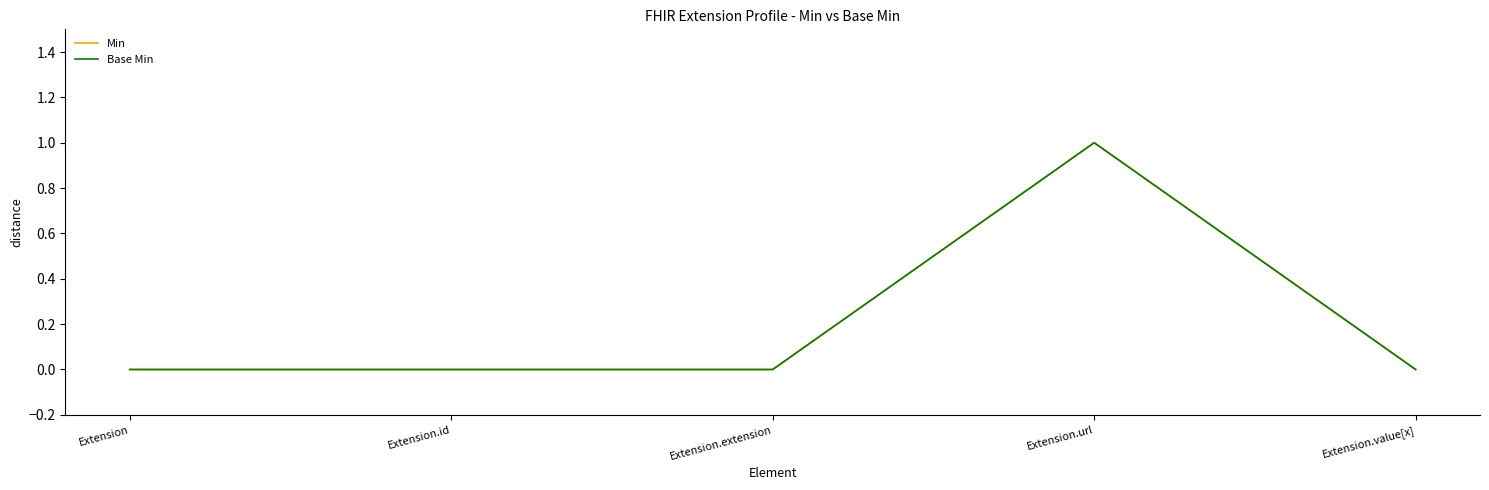

What is the total value across all series at Extension.url?

2